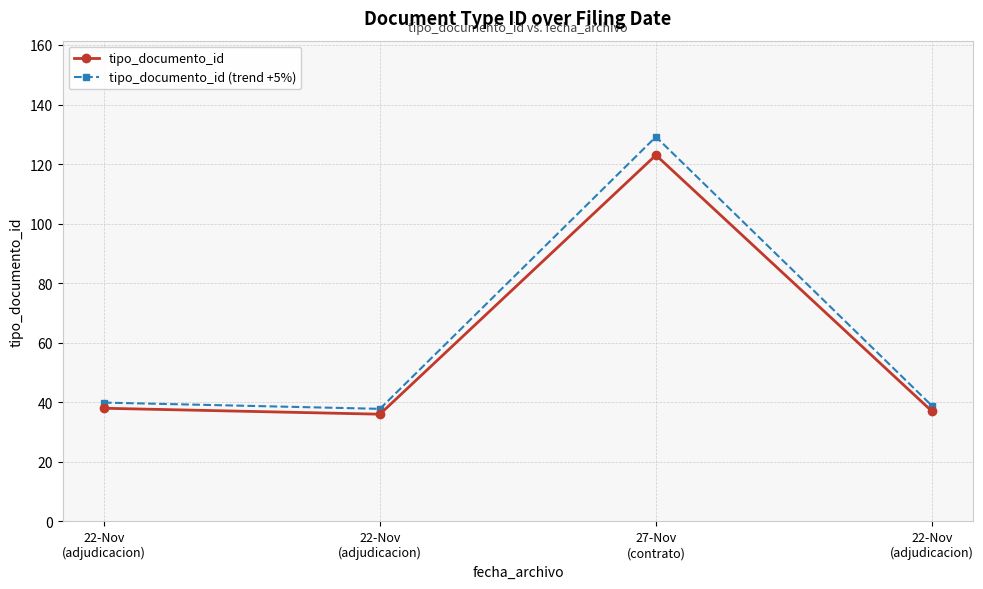

What are all the series names shown in the legend?

tipo_documento_id, tipo_documento_id (trend +5%)